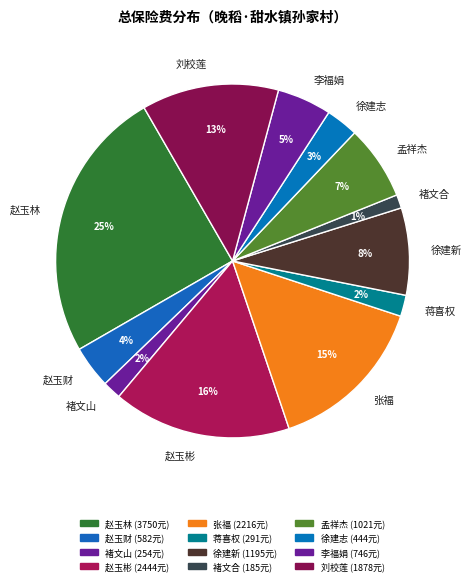

To the nearest percent, what is the average slice percentage?

8%